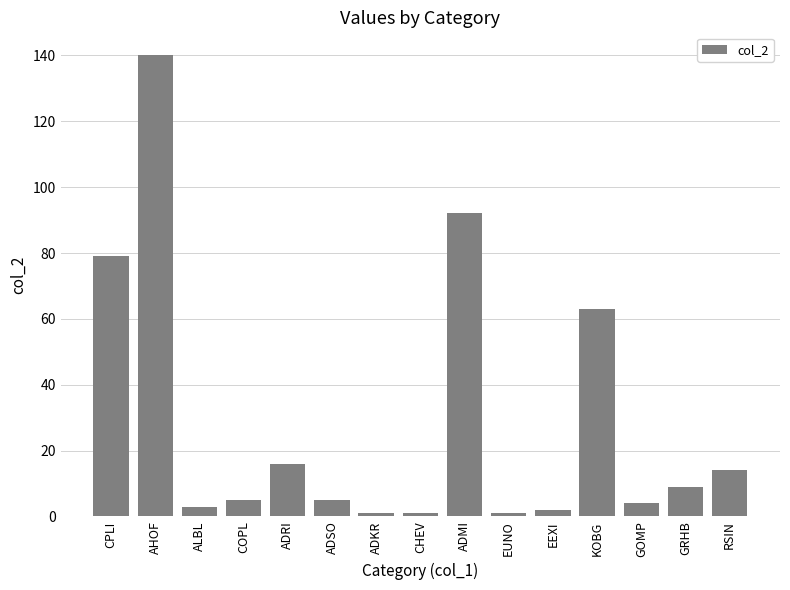

What is the change in value from COPL to GOMP?

-1